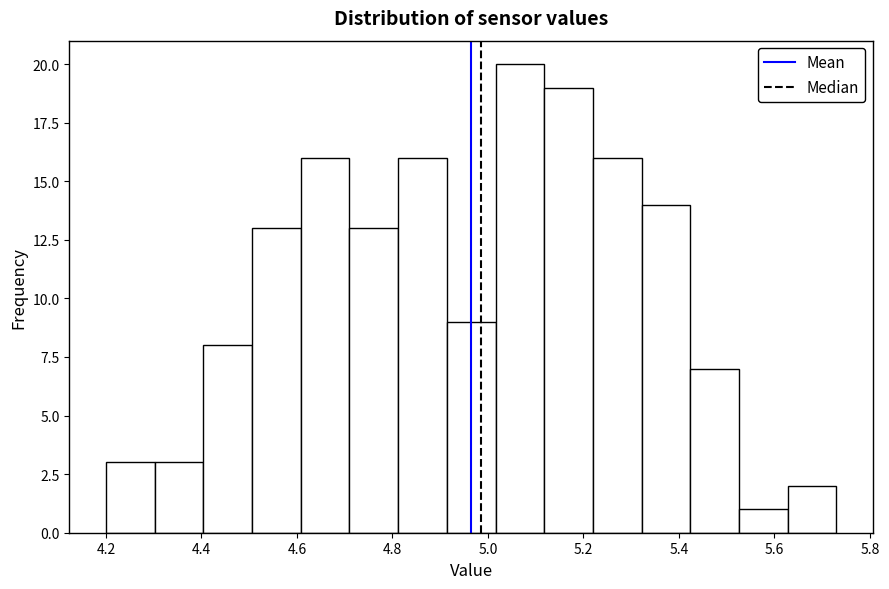

Over which range of the x-axis is the bar tallest?

5.016 to 5.118